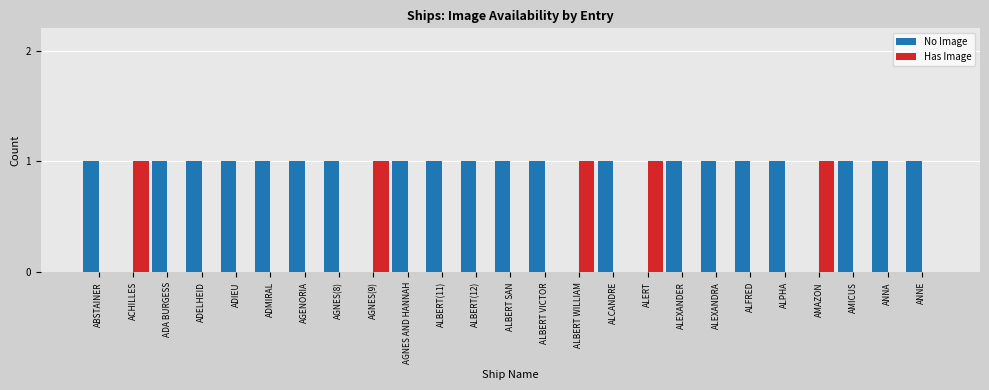

Count the number of categories in the chart.

25